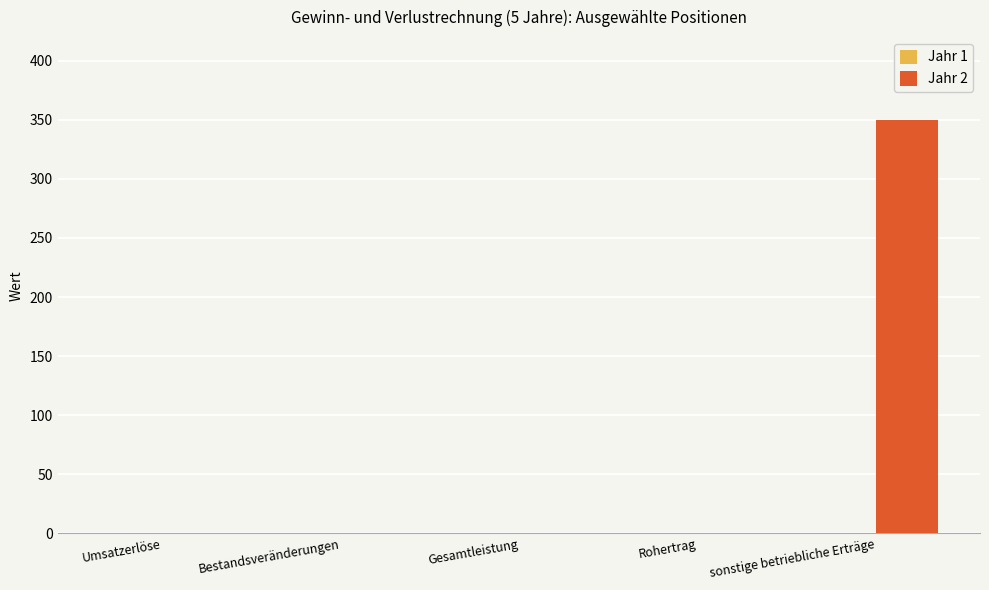

What is the sum of all values?

350